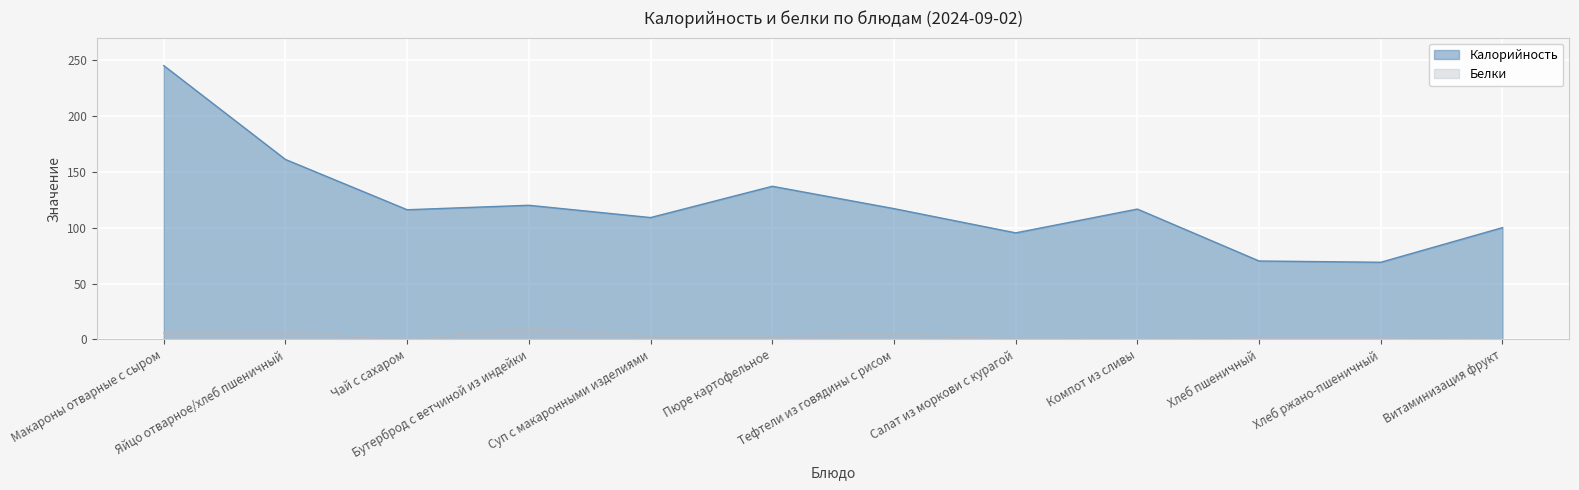

How many values in the Калорийность series exceed 116?

6